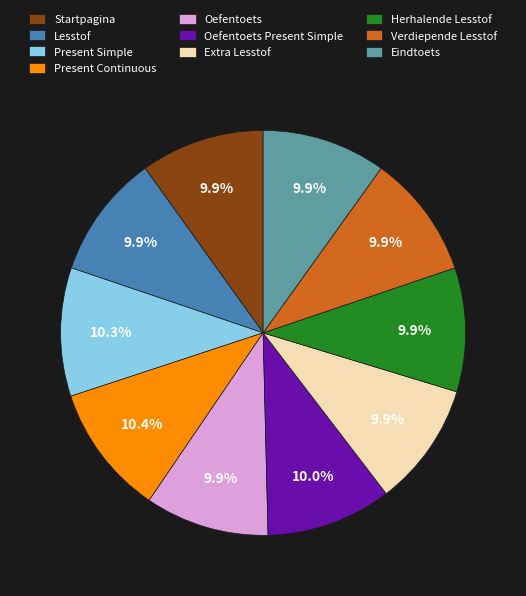

Approximately how many times larger is the value at Herhalende Lesstof compared to Verdiepende Lesstof?

1.0